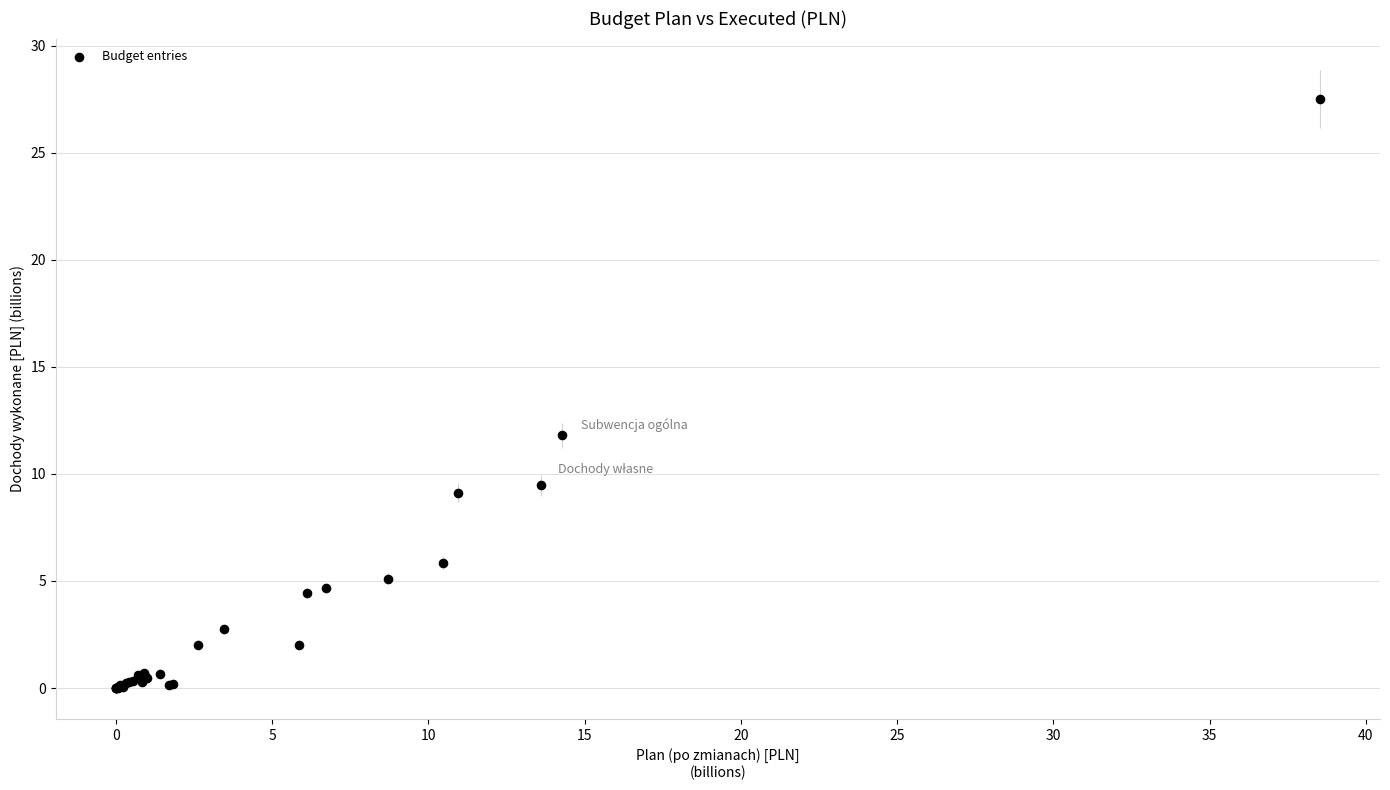

What Y value in the scatter plot is closest to 13?

11.8